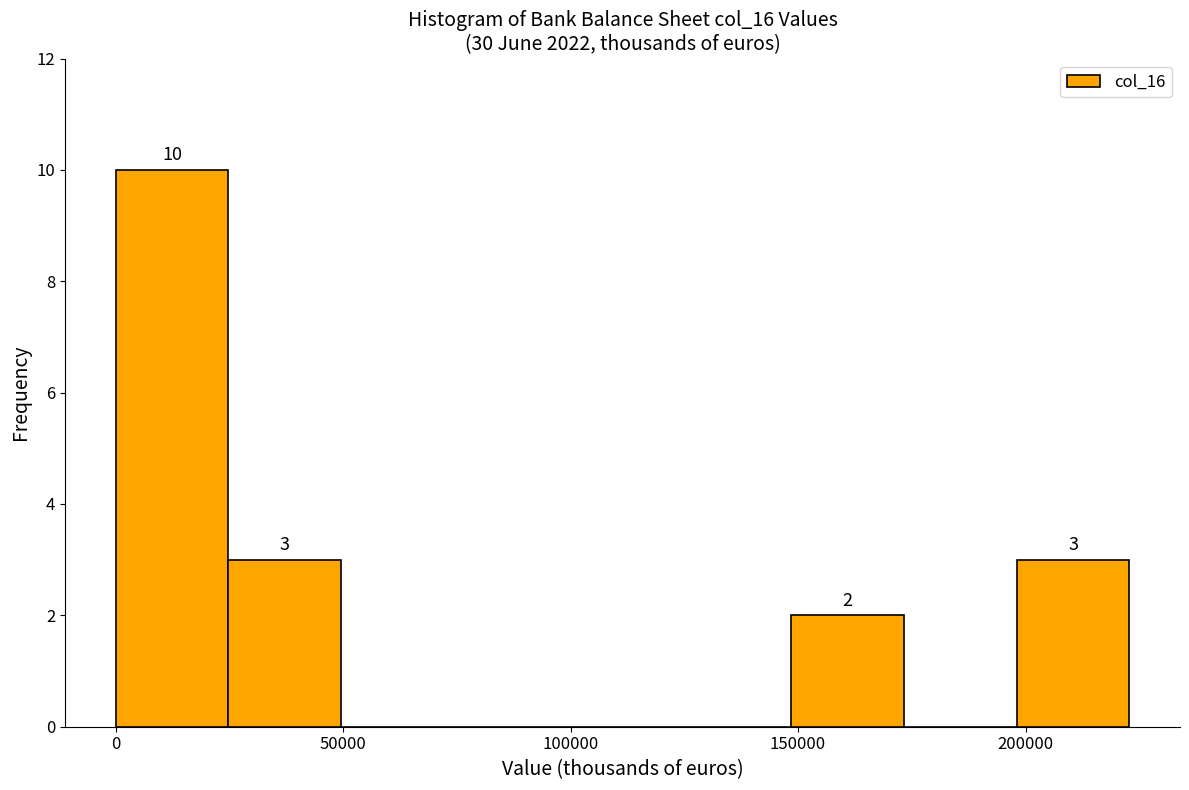

Which range on the x-axis has the tallest bar?

0 to 25000